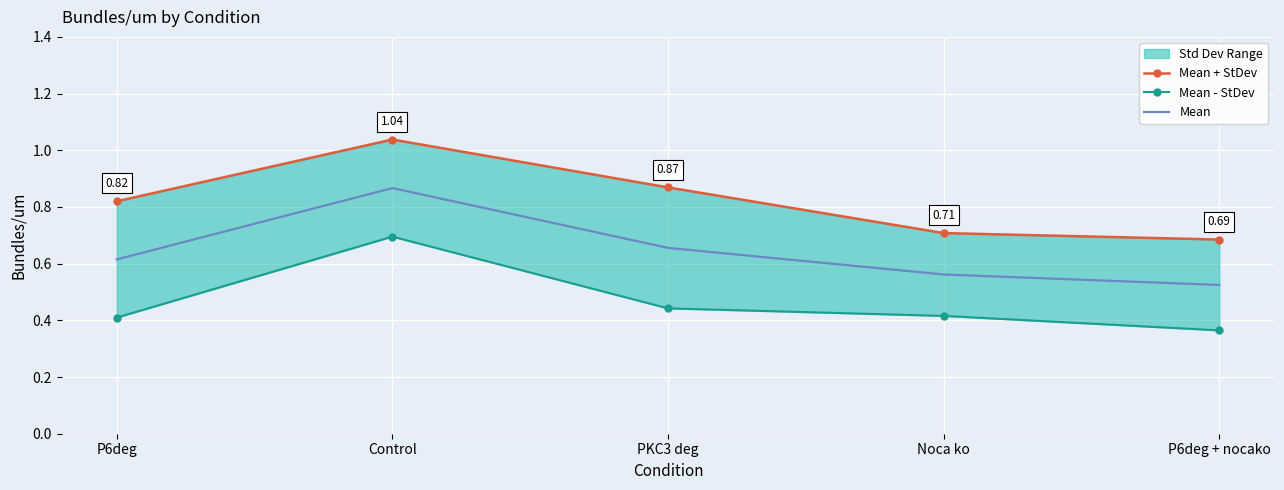

Read the Mean value at Noca ko.

0.6